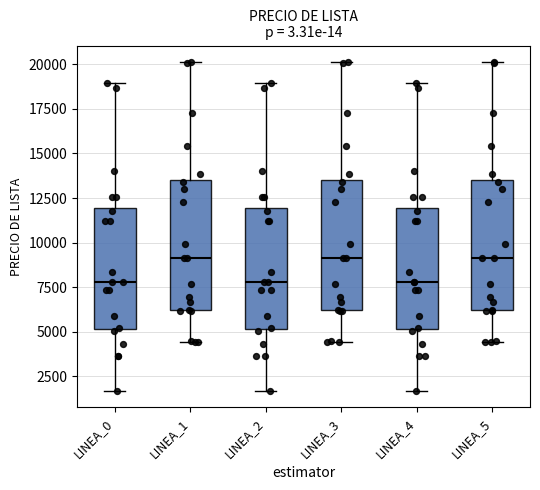

Where does the median line of the box for LINEA_2 sit on the y-axis? The values are not printed on the chart, so give them approximately, as read against the axis.

8000